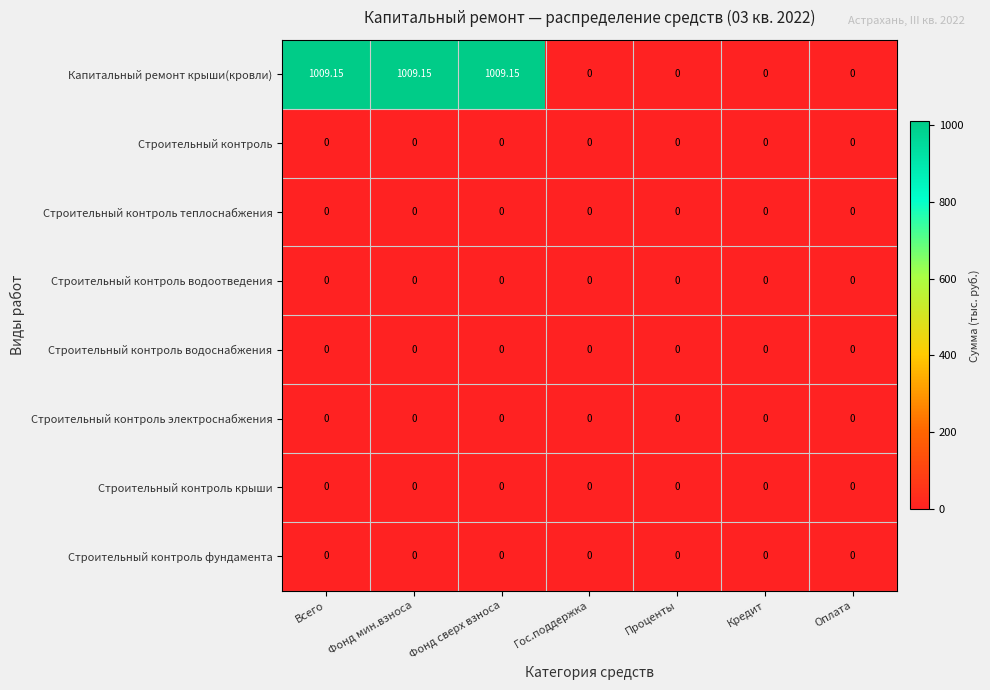

Between Фонд мин.взноса and Гос.поддержка, which series saw the biggest shift?

Капитальный ремонт крыши(кровли)